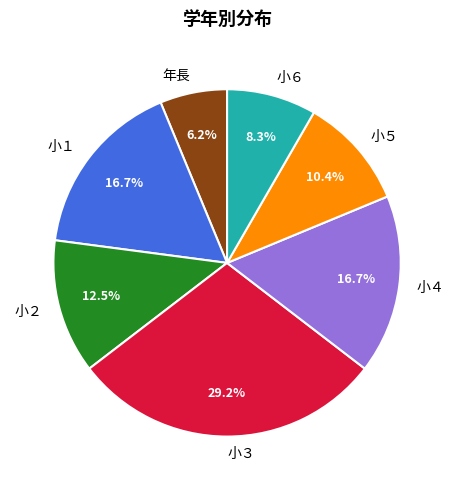

Count the number of slices in the pie.

7